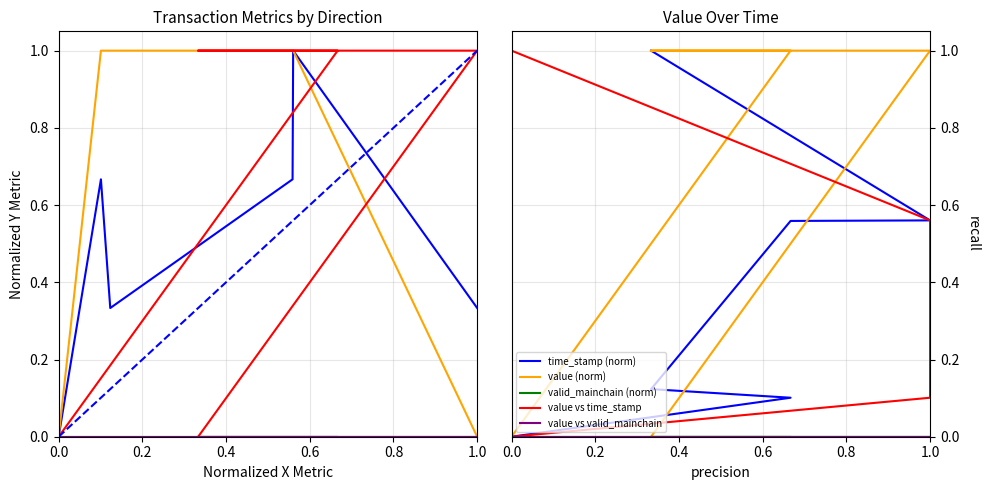

True or false: time_stamp has a value of 0.1 at -1.

True